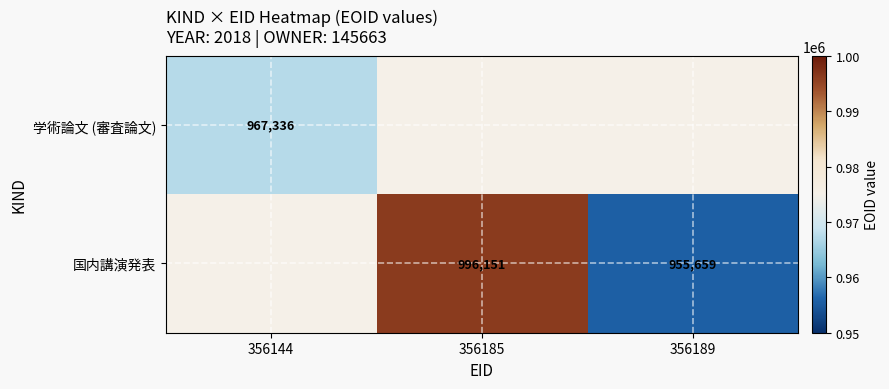

True or false: 国内講演発表 has a value of 316416 at 356189.

False